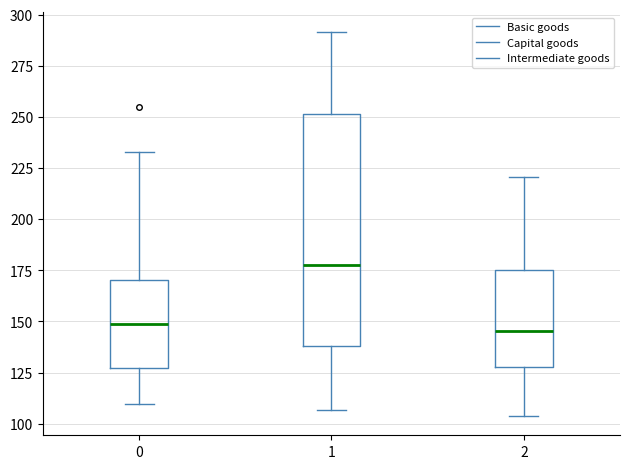

Which box has the highest median line?

1